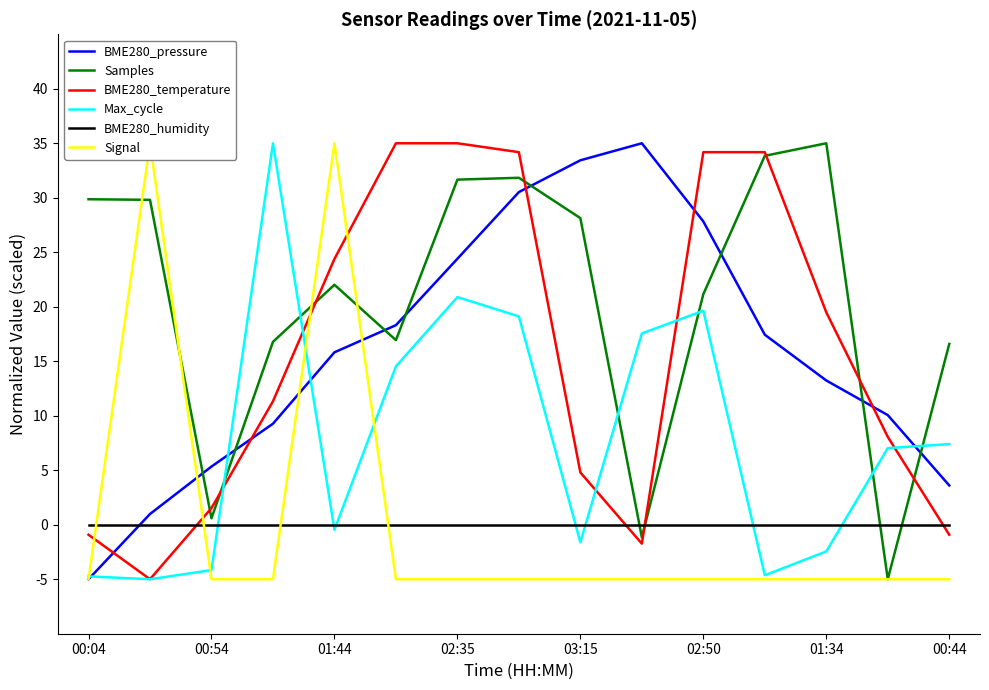

At which label does Signal reach its minimum?

00:04